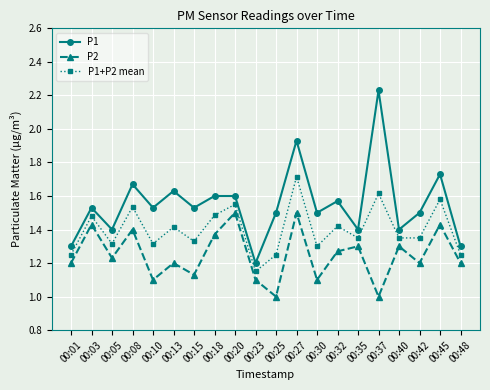

Which series has the largest range (max minus min)?

P1